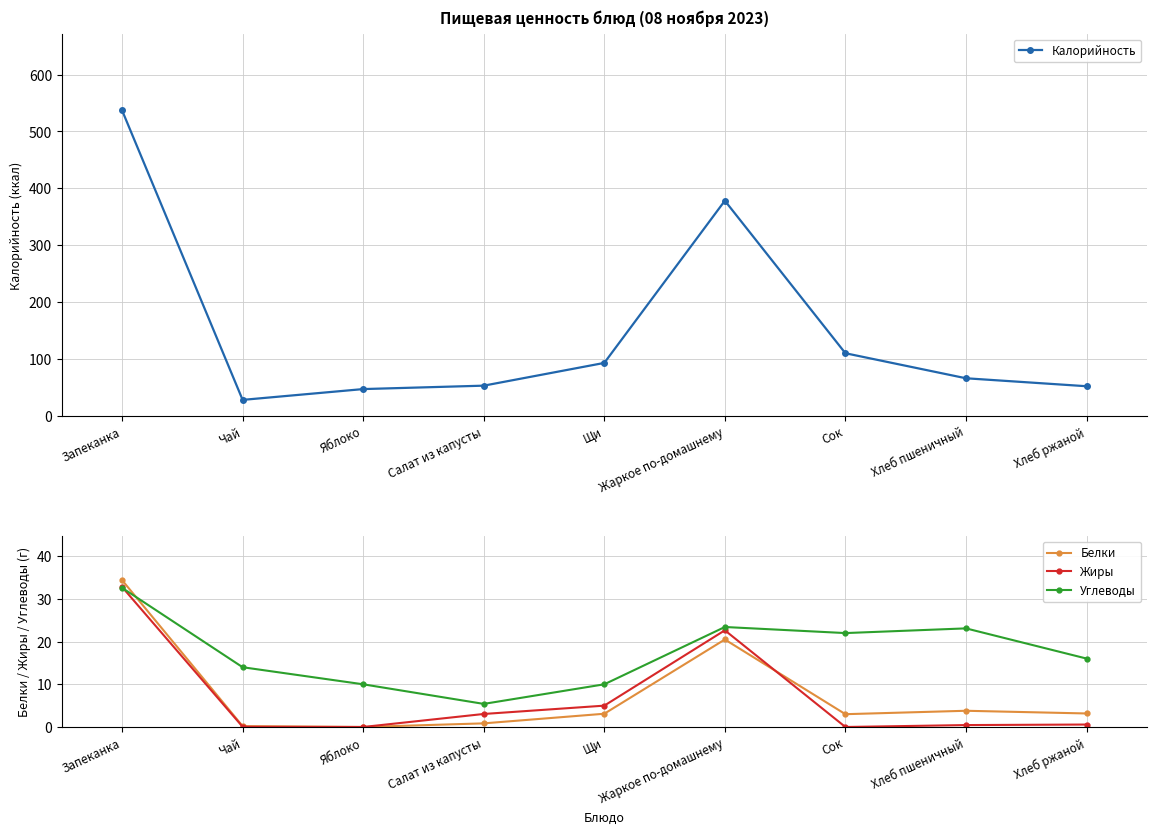

True or false: Белки and Калорийность intersect in this chart.

False